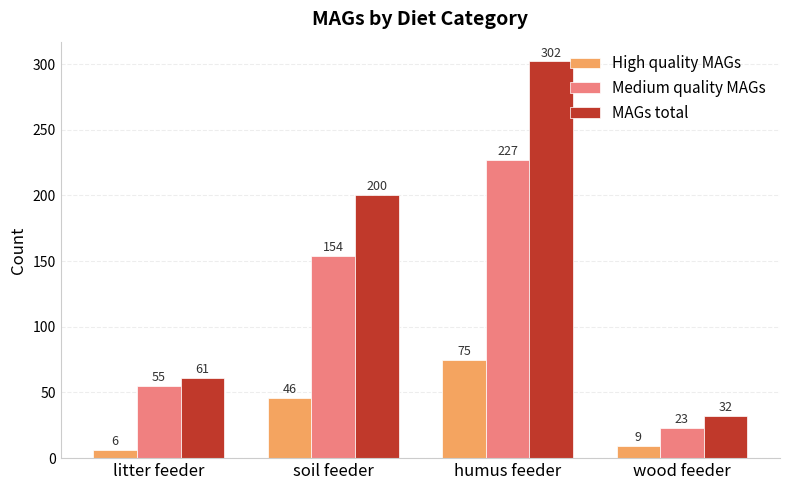

Rank the categories by High quality MAGs value from highest to lowest.

humus feeder, soil feeder, wood feeder, litter feeder